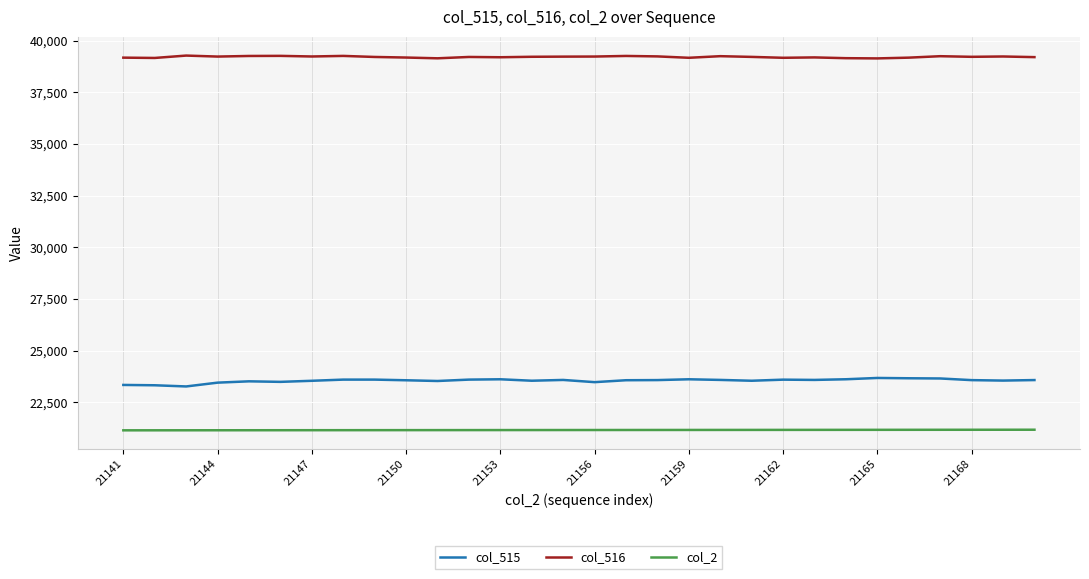

Which series has the largest total across all categories?

col_516